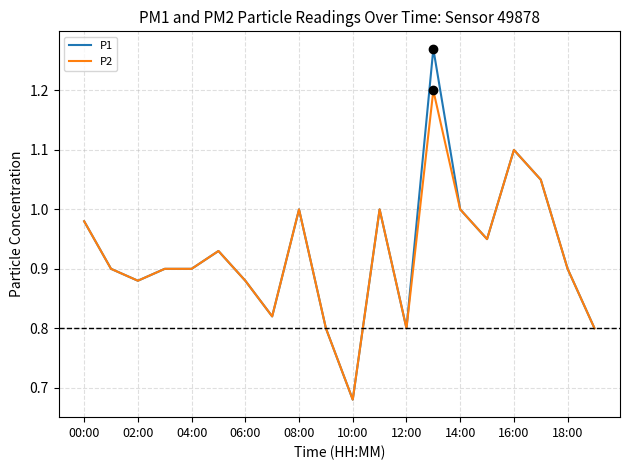

Which series has the largest range (max minus min)?

P1